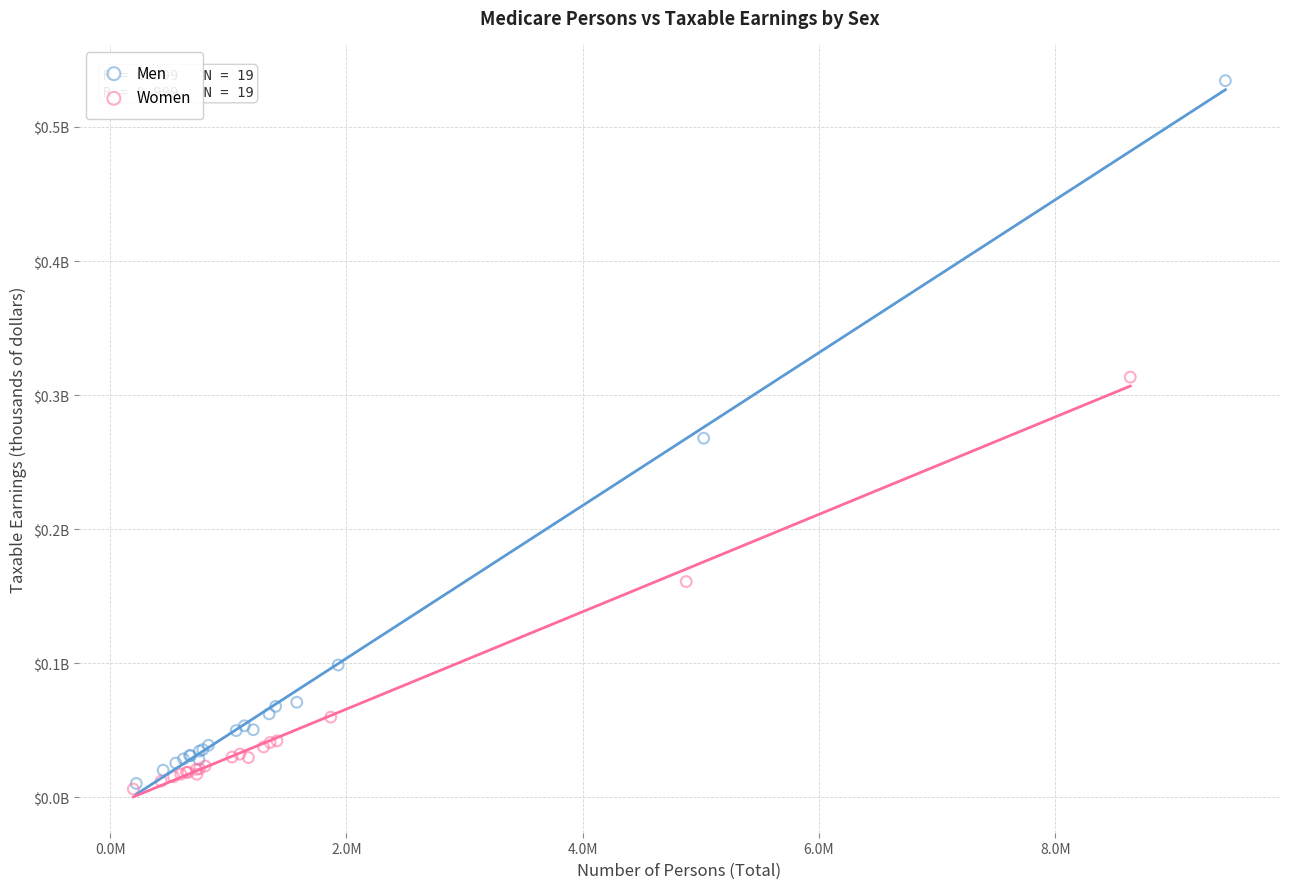

Which series contains the highest Y value?

Men